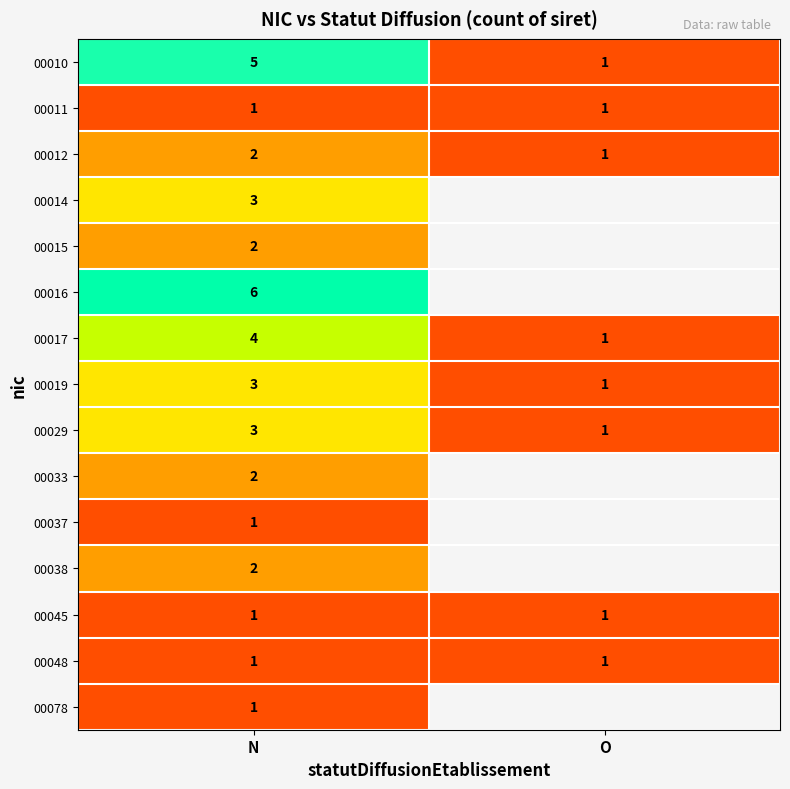

How many 00010 values are between 1 and 5?

2